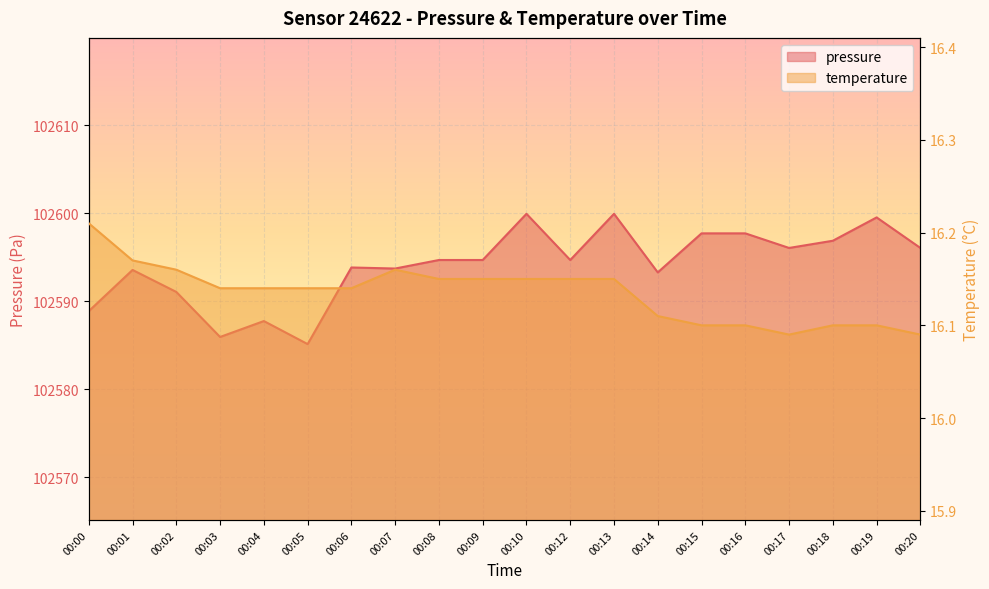

Rank the categories by temperature value from lowest to highest.

00:17, 00:20, 00:15, 00:16, 00:18, 00:19, 00:14, 00:03, 00:04, 00:05, 00:06, 00:08, 00:09, 00:10, 00:12, 00:13, 00:02, 00:07, 00:01, 00:00